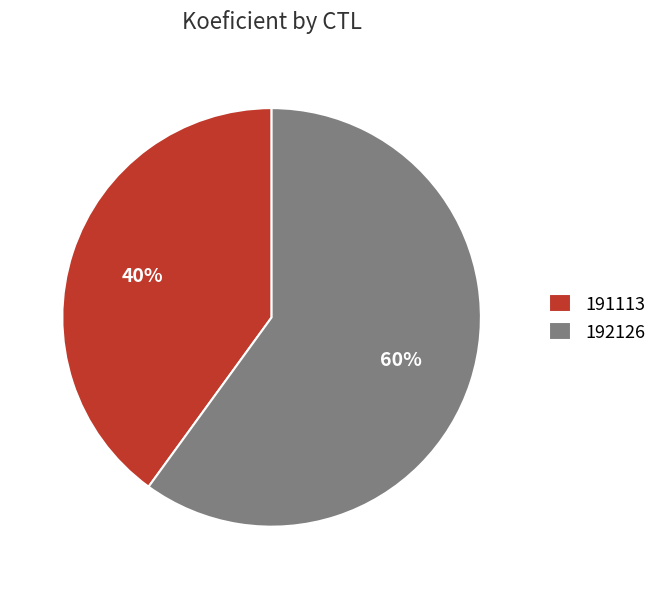

How many segments does this pie chart have?

2